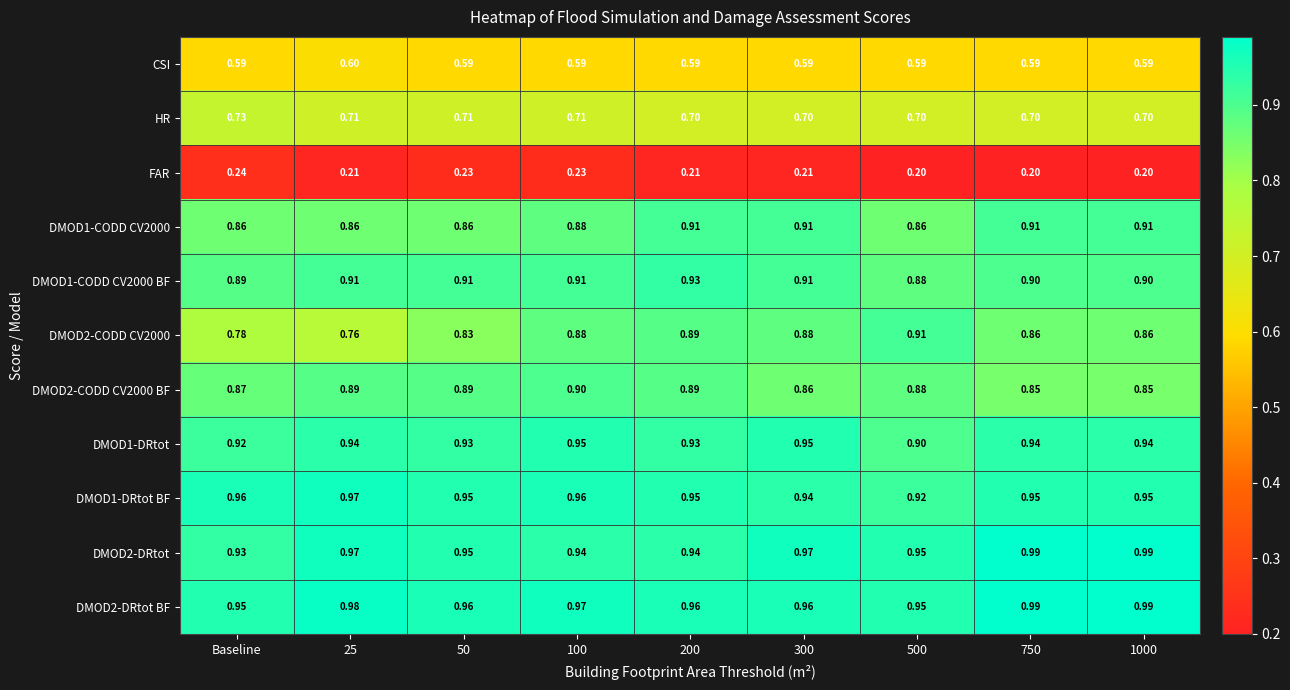

How many categories are shown in the chart?

9